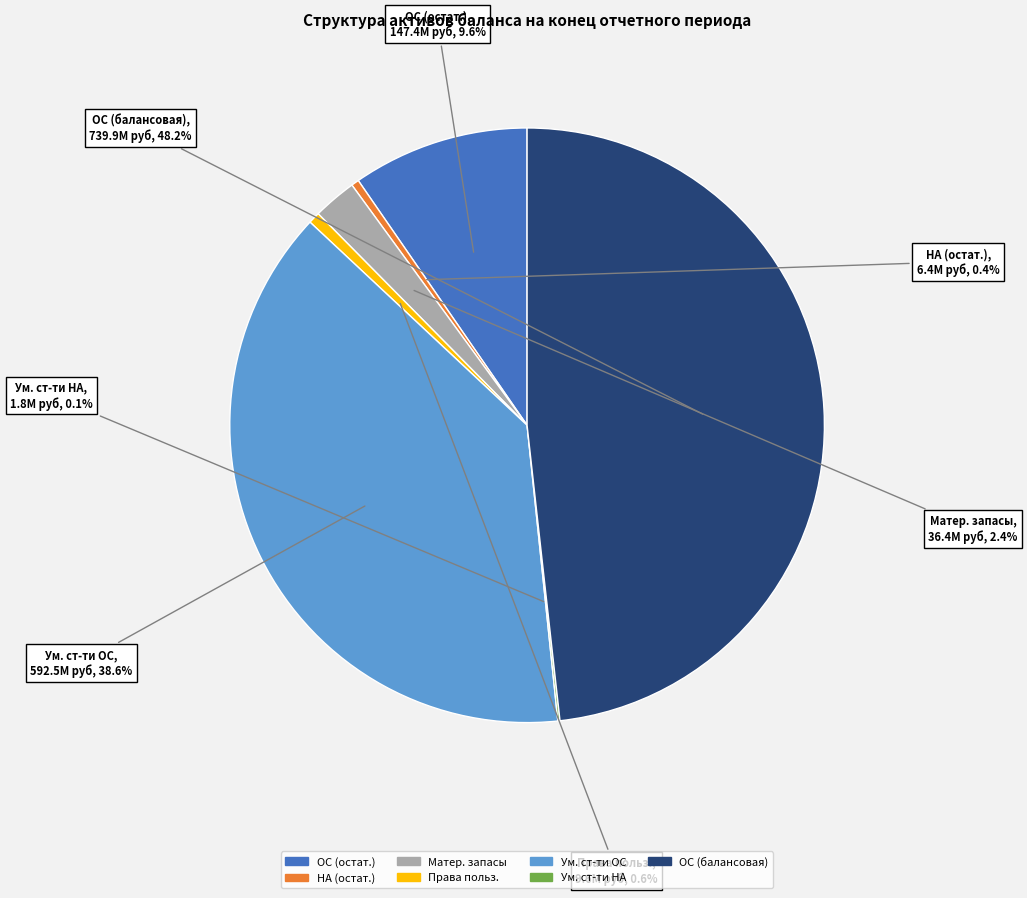

Does any single category account for the majority?

No